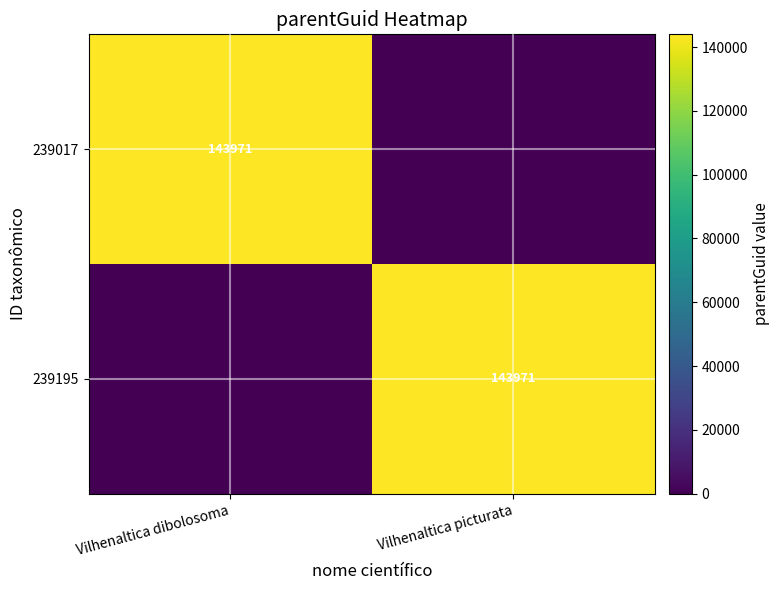

What is the spread (max minus min) of values at Vilhenaltica dibolosoma?

143971